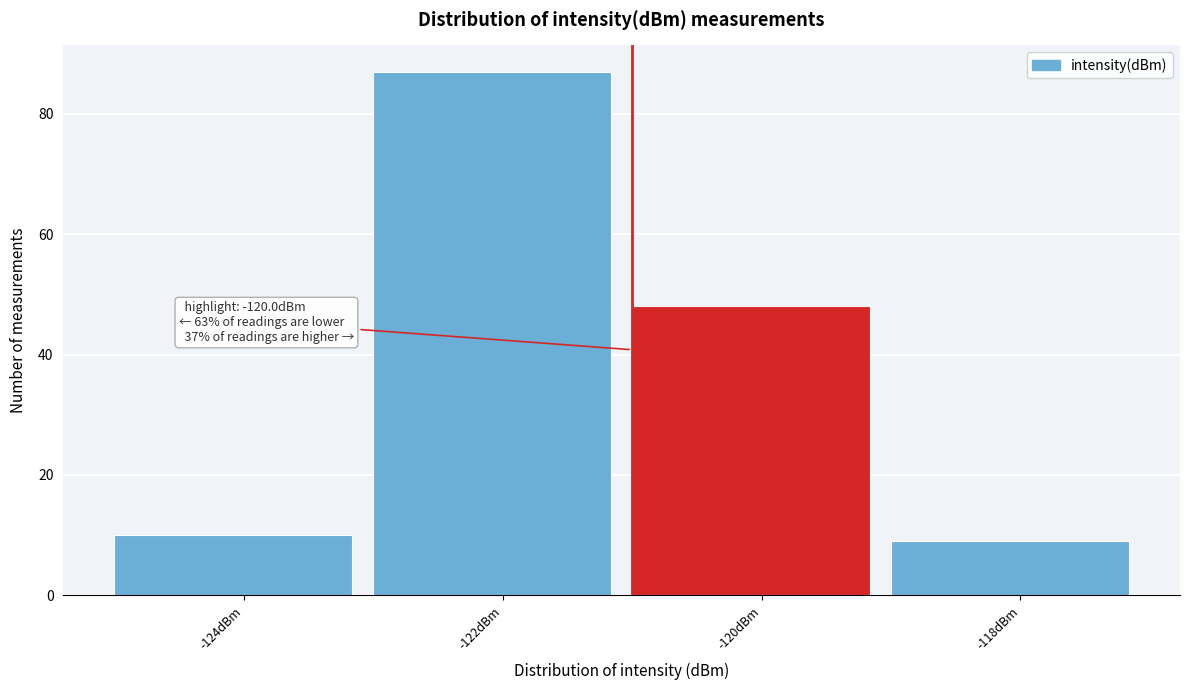

Reading left to right, extract all data points from this chart.

10	87	48	9